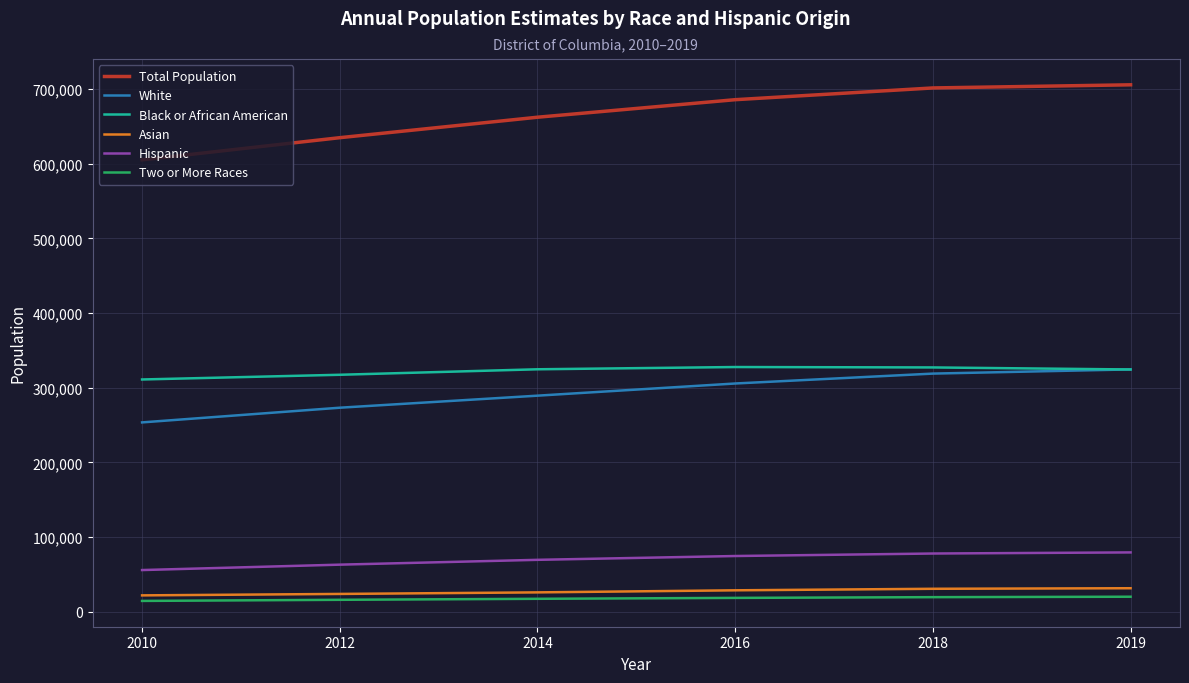

True or false: White and Hispanic intersect in this chart.

False